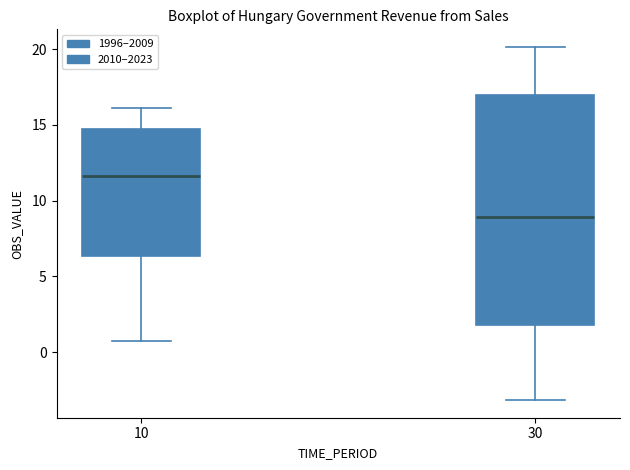

Which box's median line is the lowest?

30